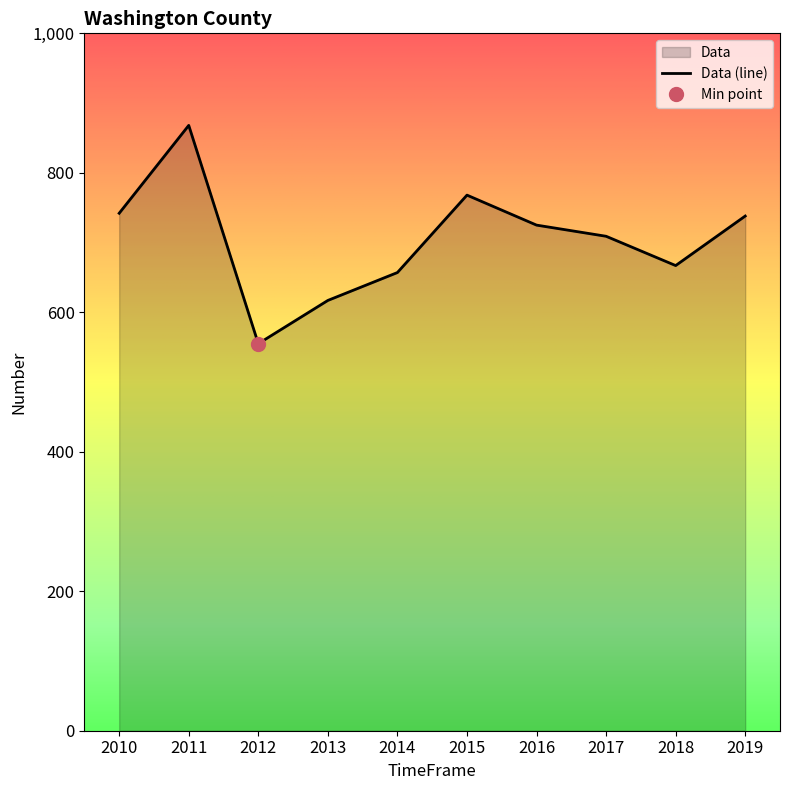

What is the sum of all values?

7046